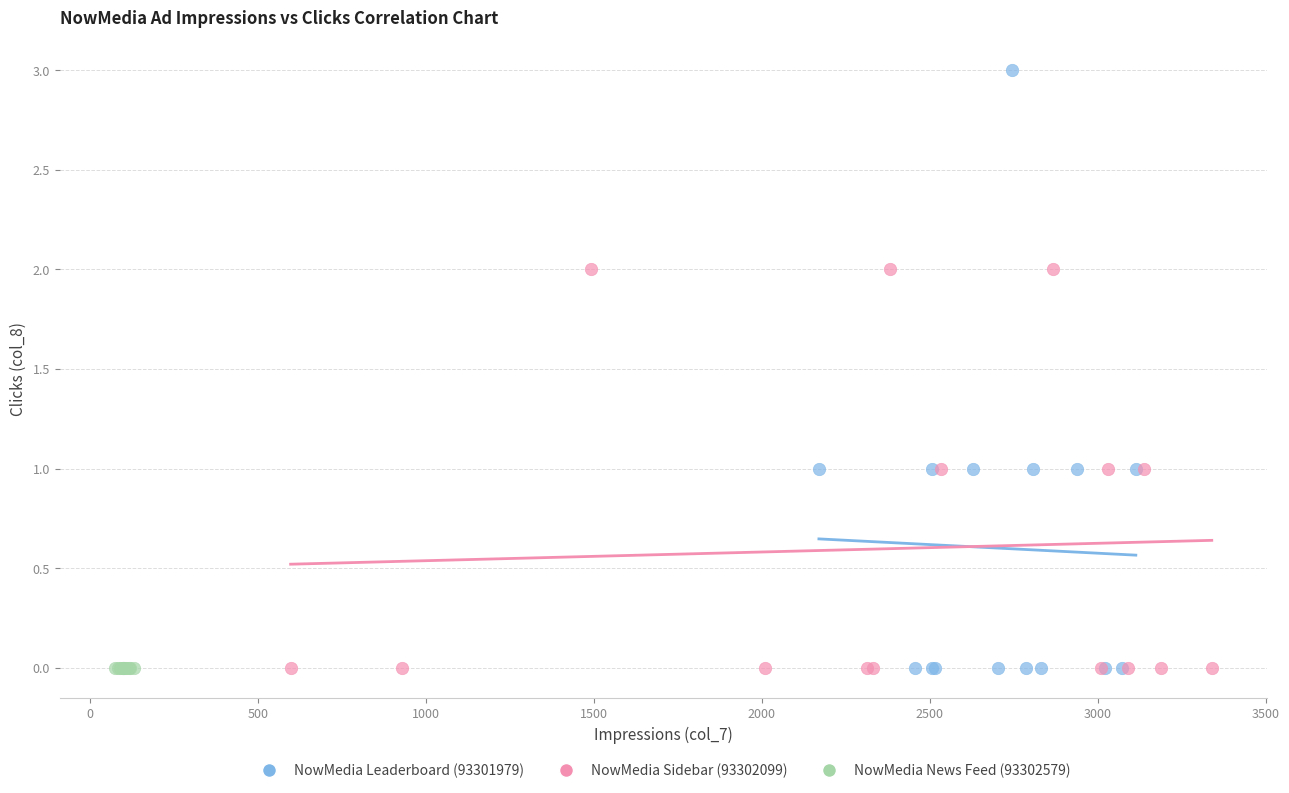

Which series reaches the maximum Y coordinate?

NowMedia Leaderboard (93301979)